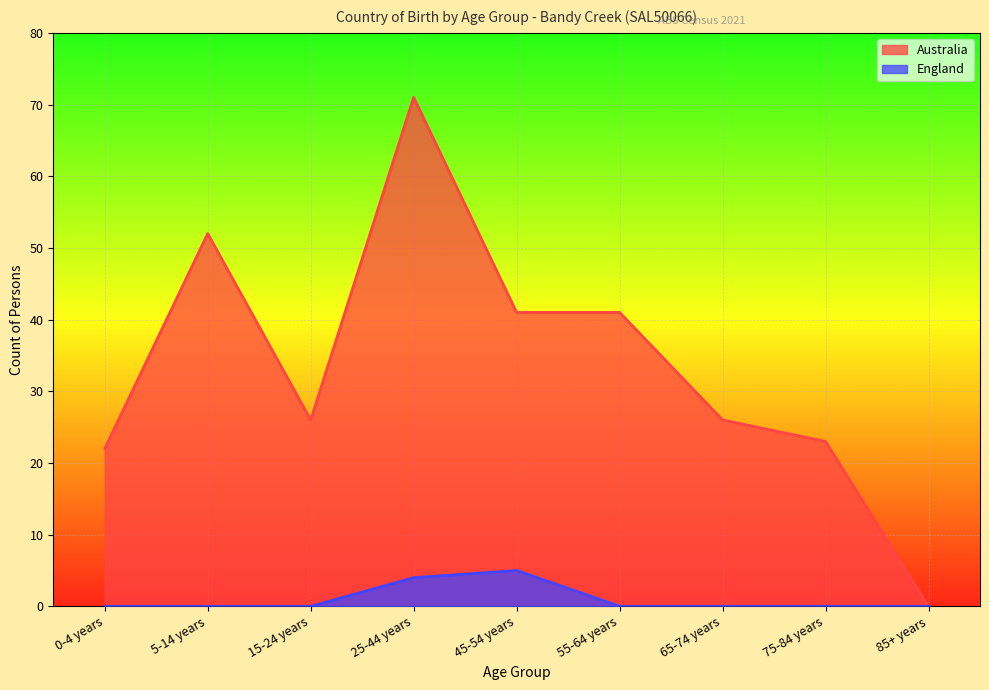

What is the average value of the England series?

1